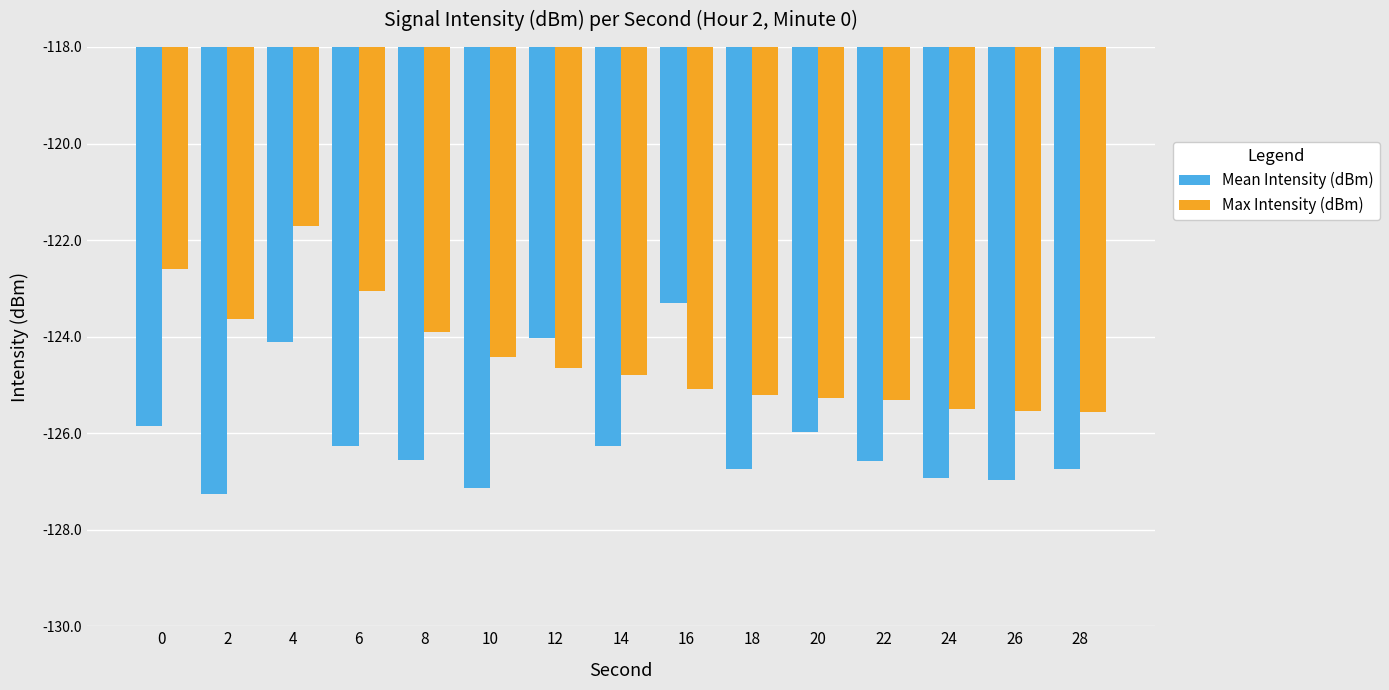

How many bars are there in total?

30